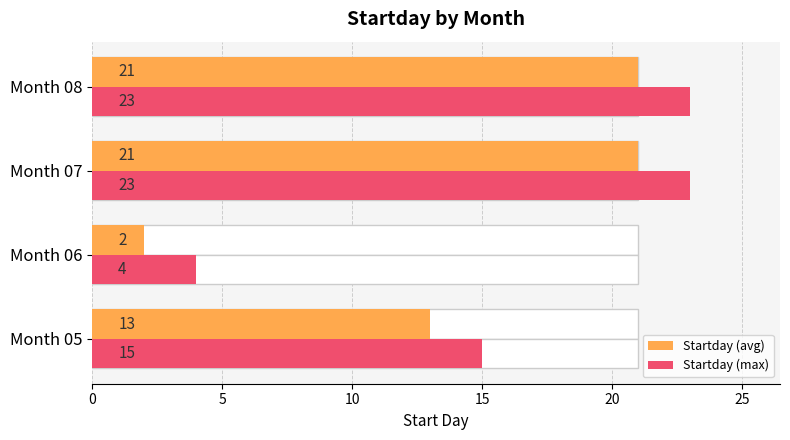

Rank the series by their average value, from lowest to highest.

Startday (avg), Startday (max)